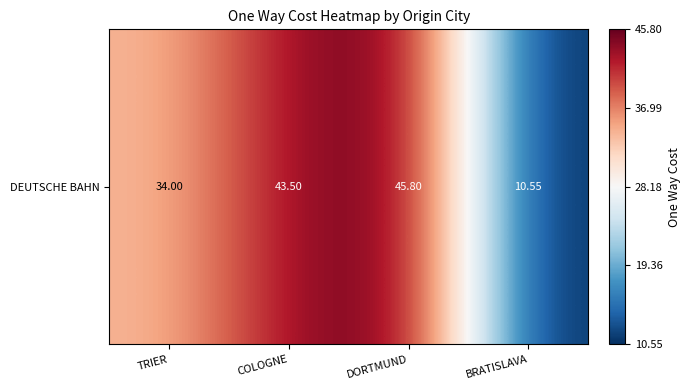

What is the minimum value shown in the chart?

10.6